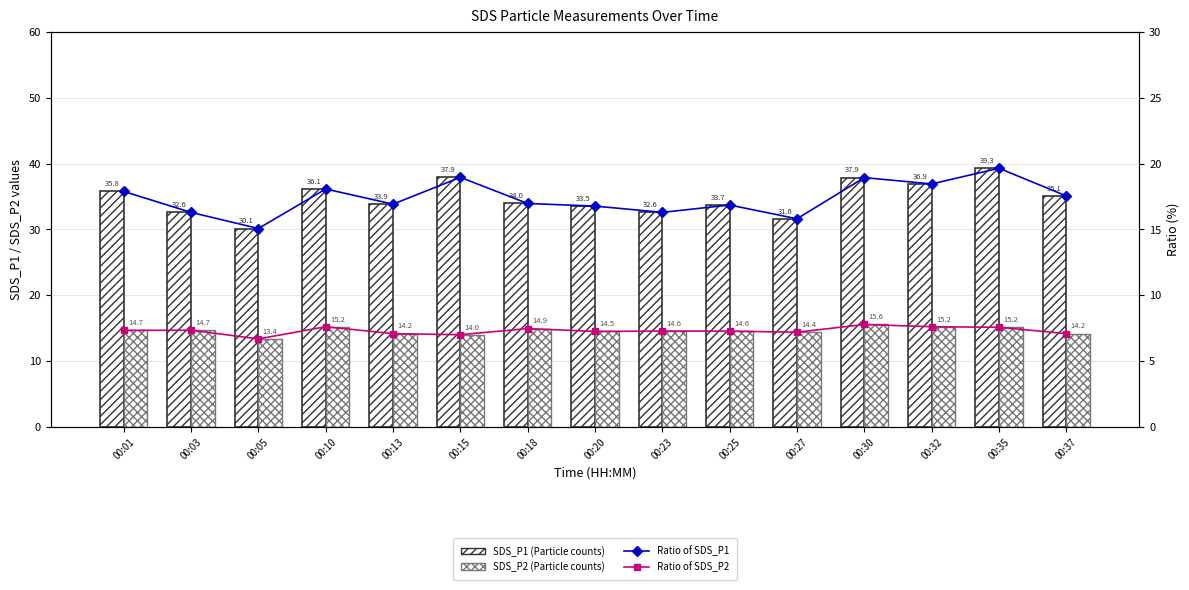

List the labels in order of SDS_P1 (Particle counts) value, largest first.

00:35, 00:15, 00:30, 00:32, 00:10, 00:01, 00:37, 00:18, 00:13, 00:25, 00:20, 00:03, 00:23, 00:27, 00:05